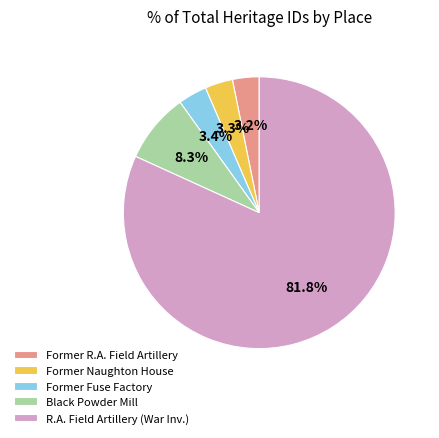

What portion of the pie excludes Black Powder Mill?

91.7%